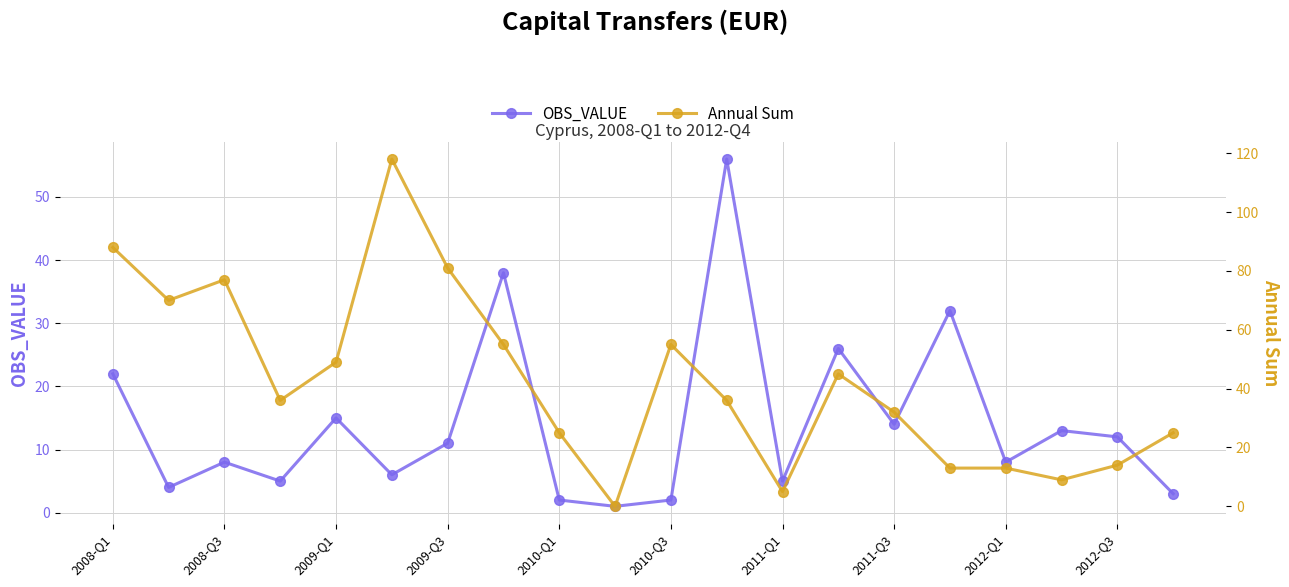

True or false: OBS_VALUE and Annual Sum cross at least once.

True